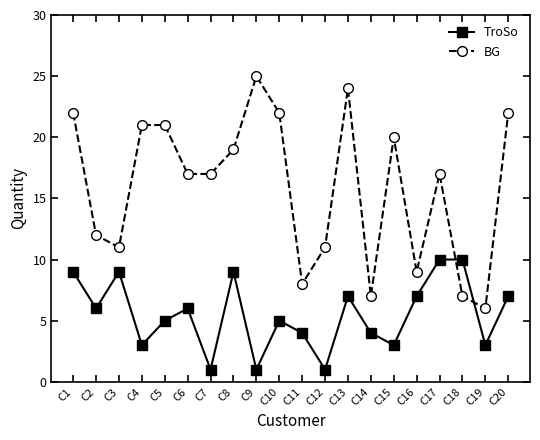

Which series has the largest range (max minus min)?

BG